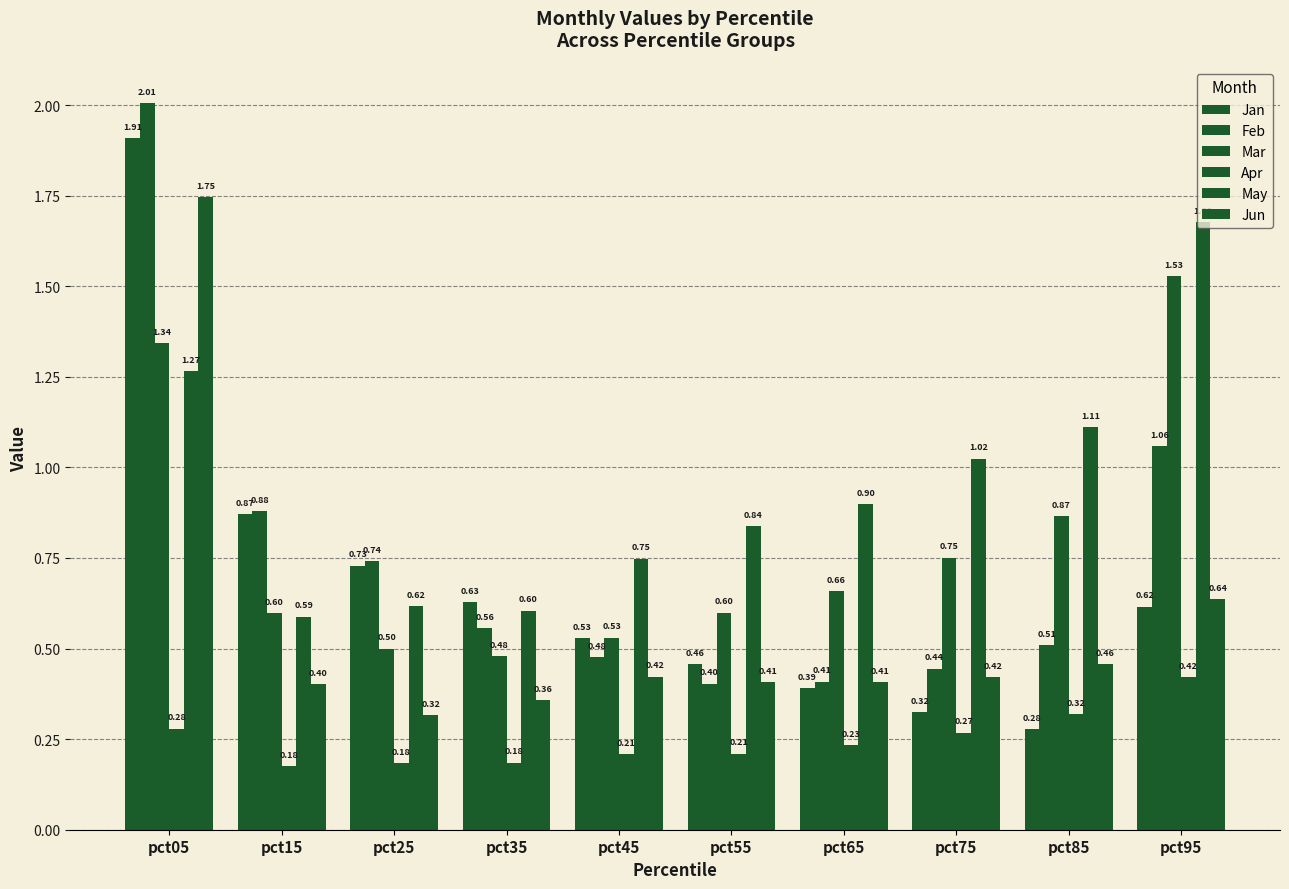

How many categories are shown in the chart?

10